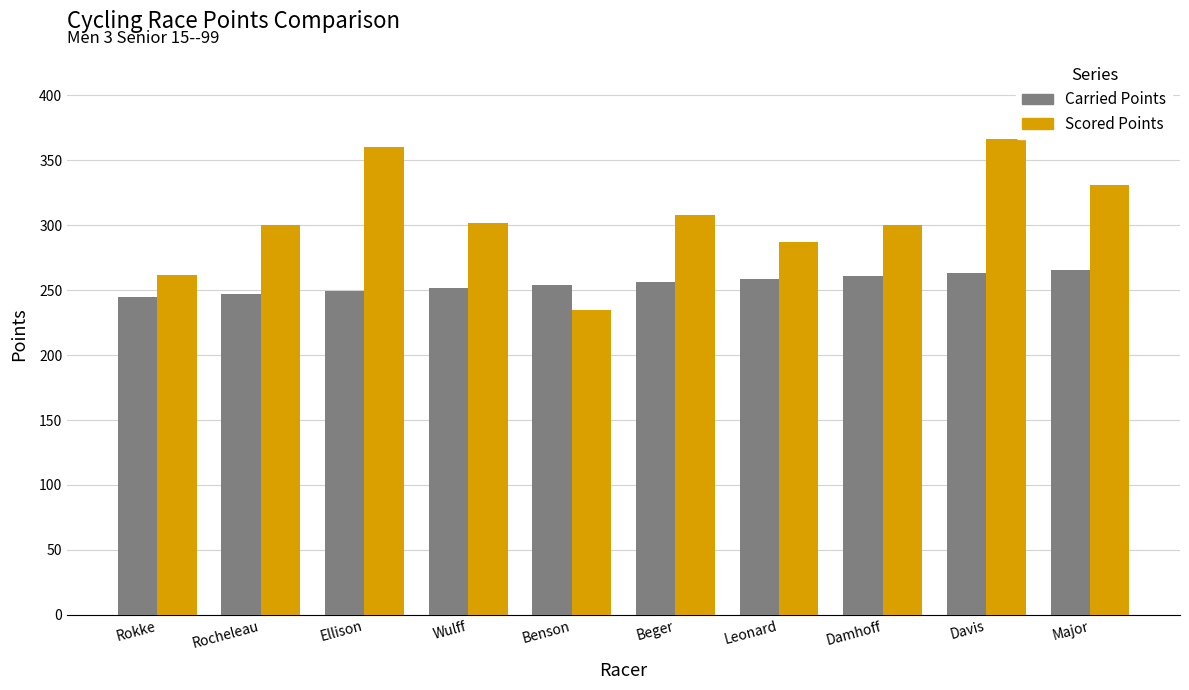

Rank the series at Rocheleau from lowest to highest value.

Carried Points, Scored Points